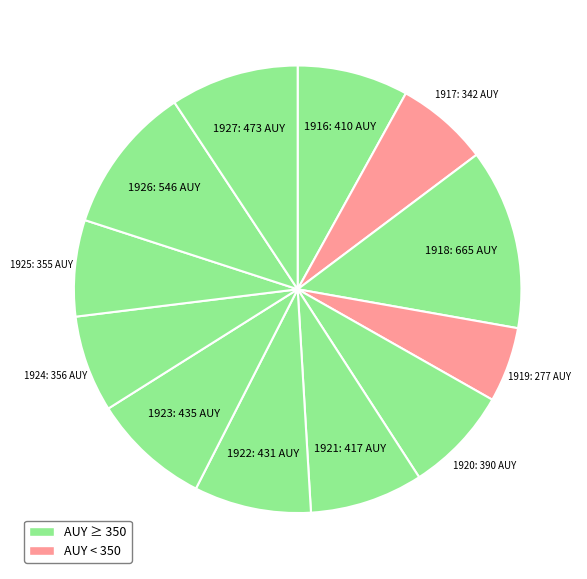

How many slices are in this pie chart?

12